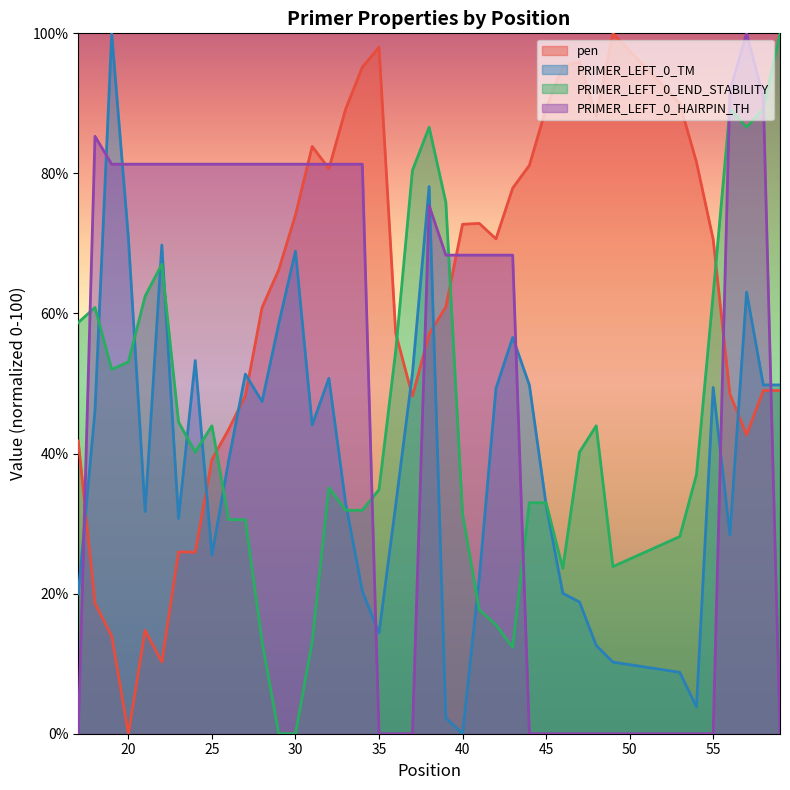

At which label is pen closest to 50?

58